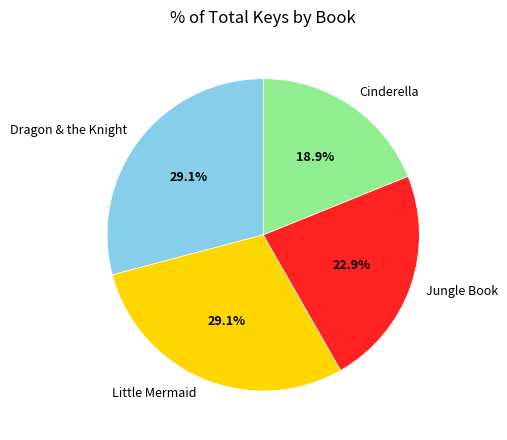

To the nearest percent, what is the difference between the largest and smallest slice percentages?

10%